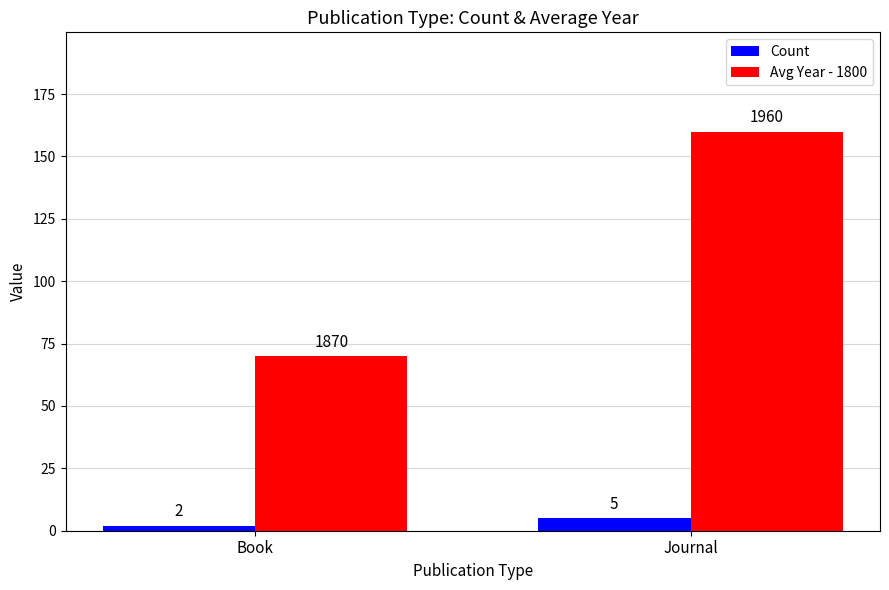

What is the label of the 2nd bar from the left?

Journal